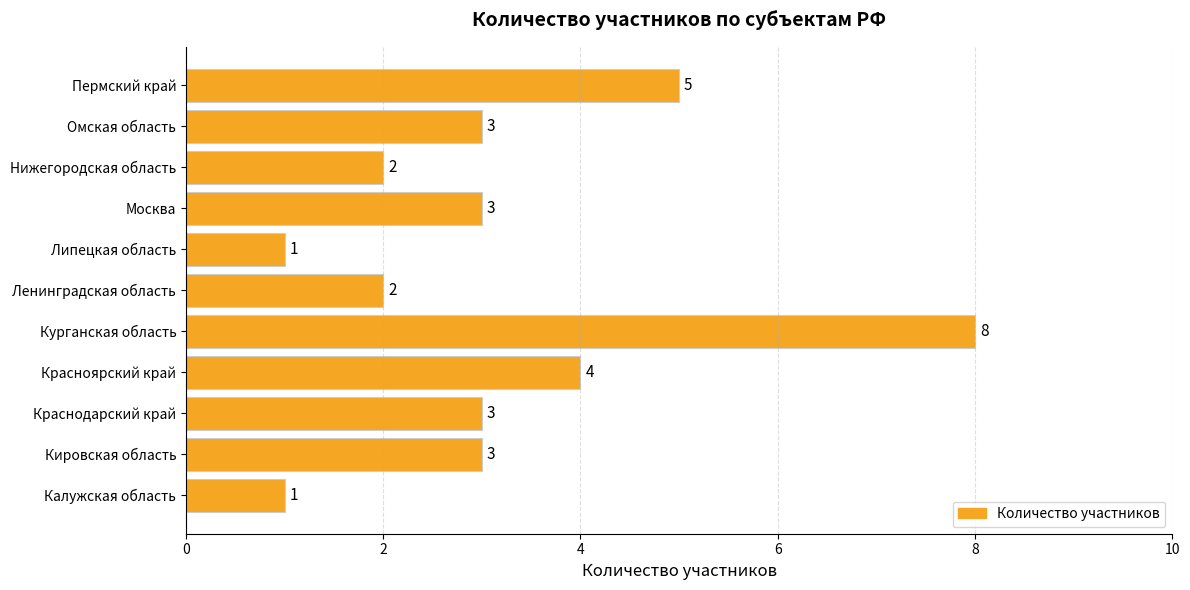

What is the difference between the maximum and minimum values?

7